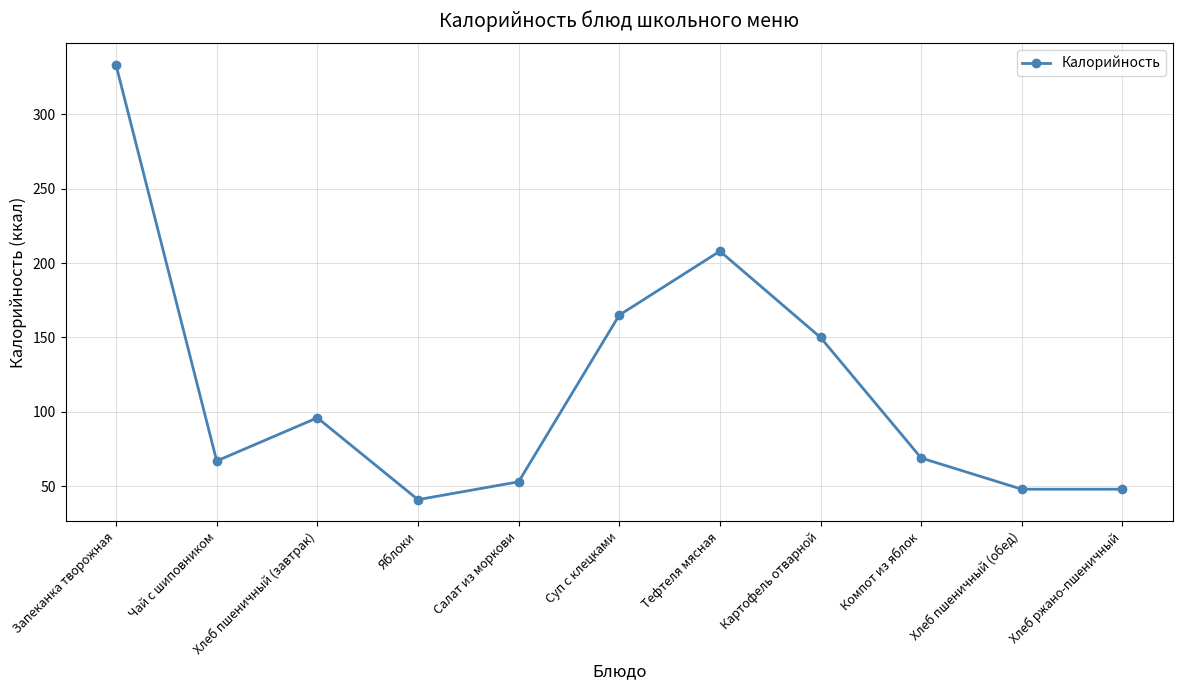

Reading left to right, list all the values displayed in this chart.

333	67	96	41	53	165	208	150	69	48	48